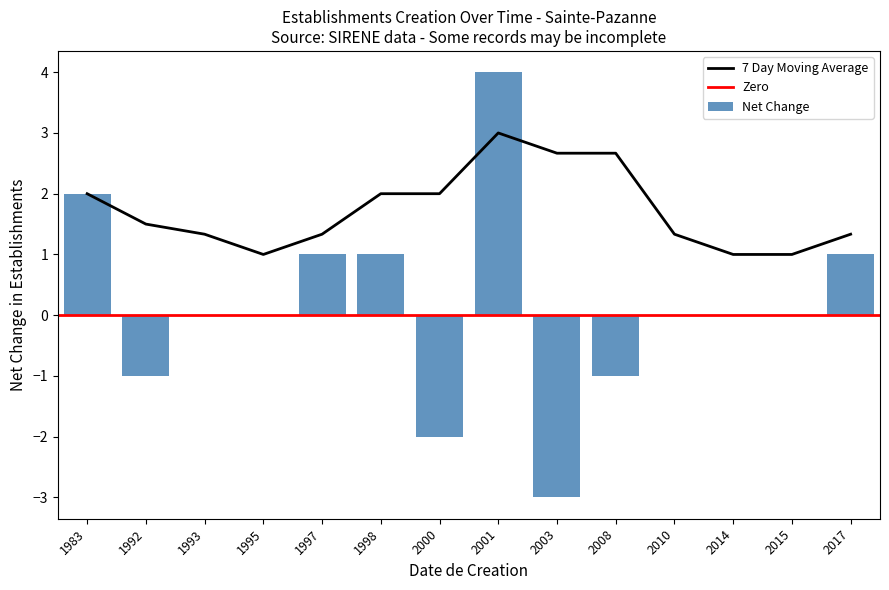

What is the sum of all Net Change values?

2